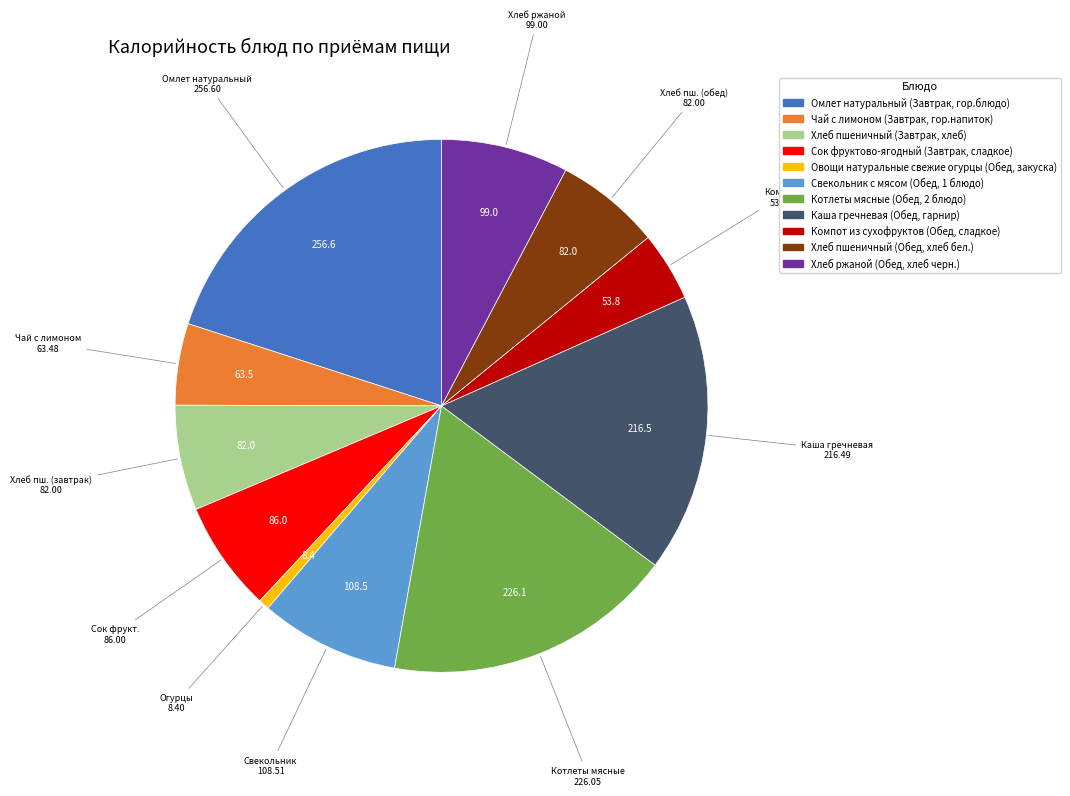

Does Котлеты мясные (Обед, 2 блюдо) account for over 50% of the chart?

No